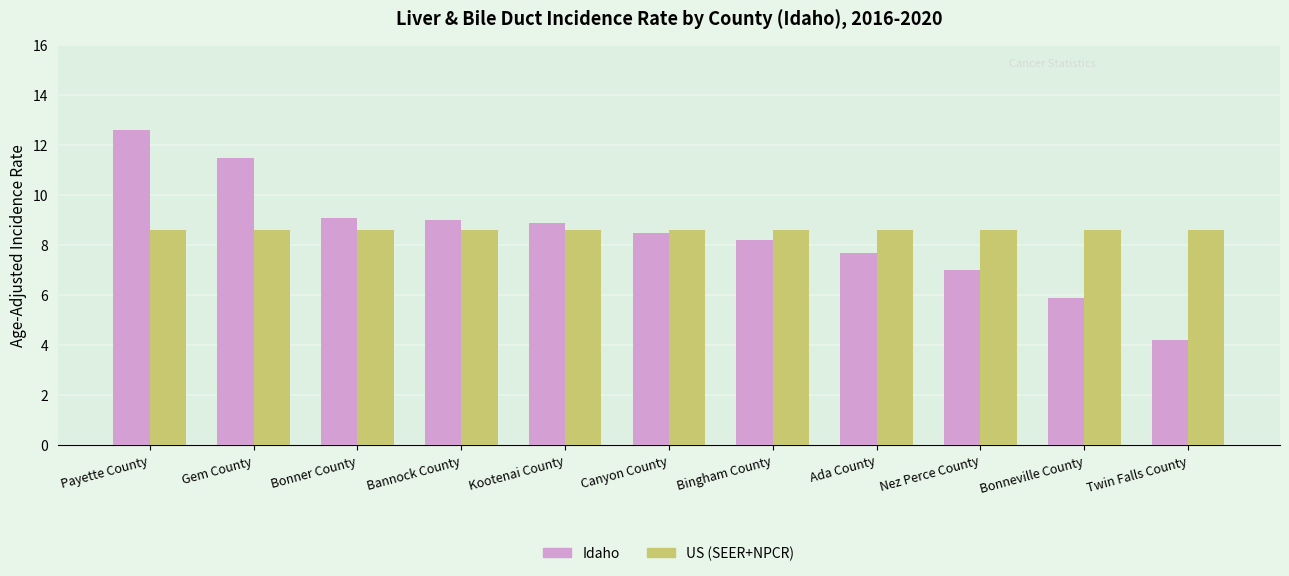

List the series in order of their overall mean, highest first.

US (SEER+NPCR), Idaho